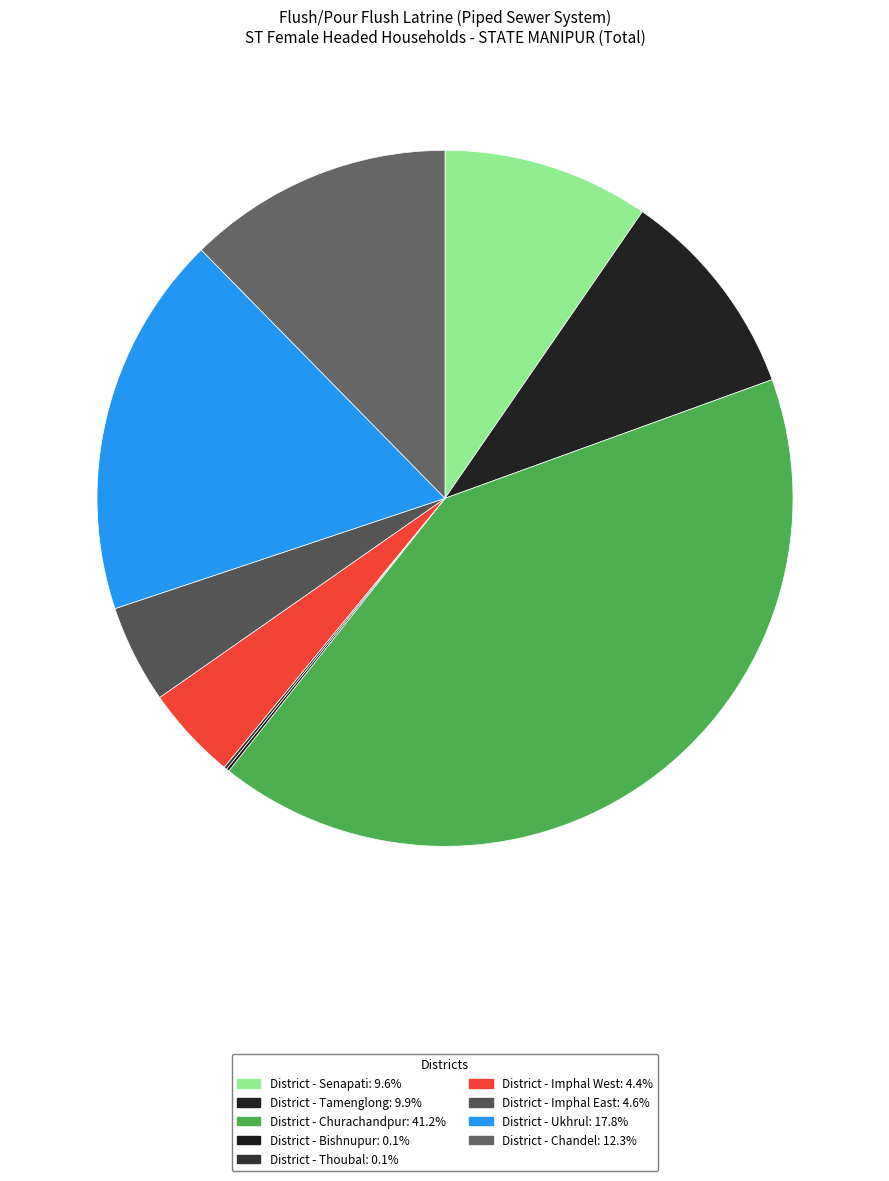

What percentage is the District - Senapati slice, to the nearest percent?

10%